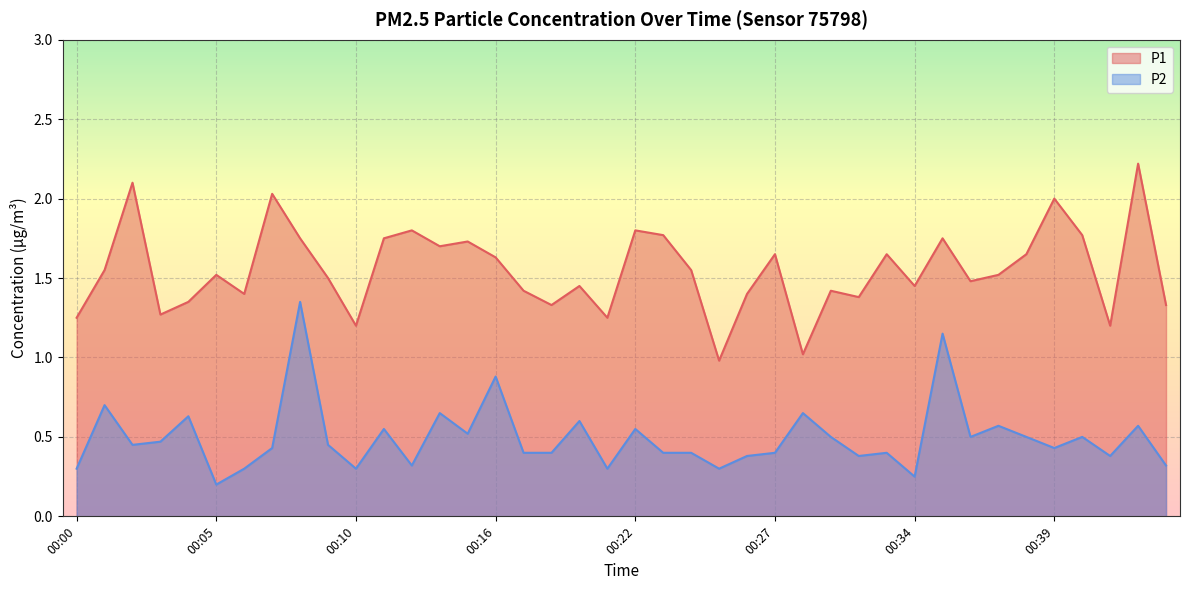

What is the difference between the highest and lowest values at 00:14?

1.0